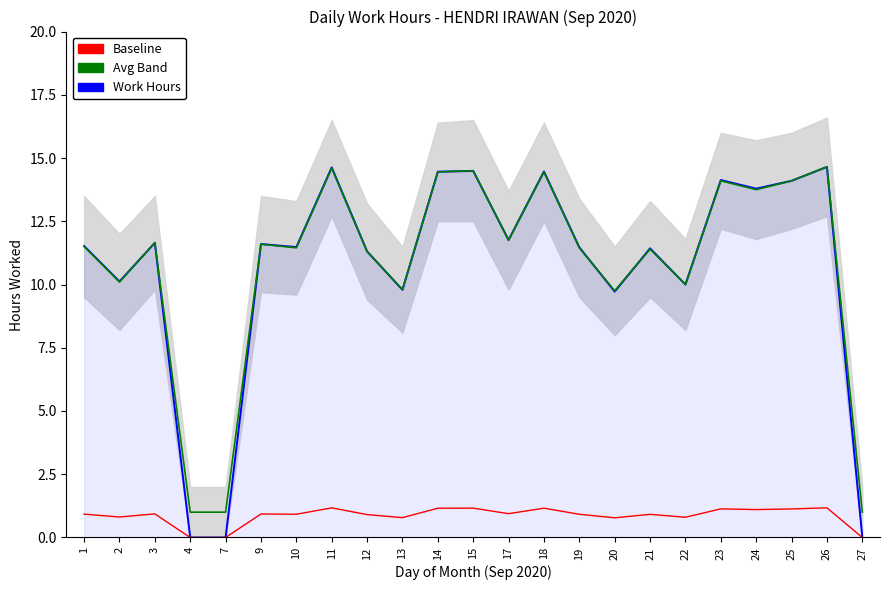

How many lines are shown in the chart?

3